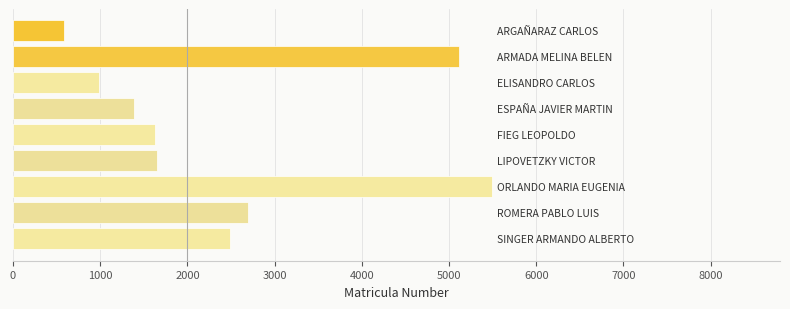

What is the greatest value displayed?

5497